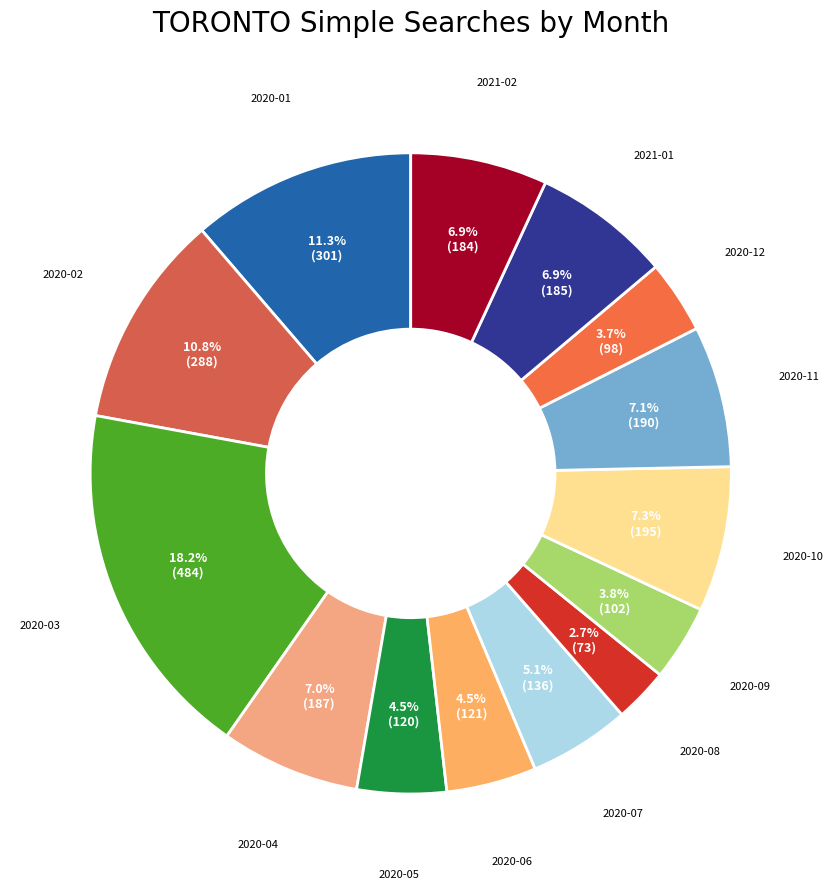

Count the number of slices in the pie.

14